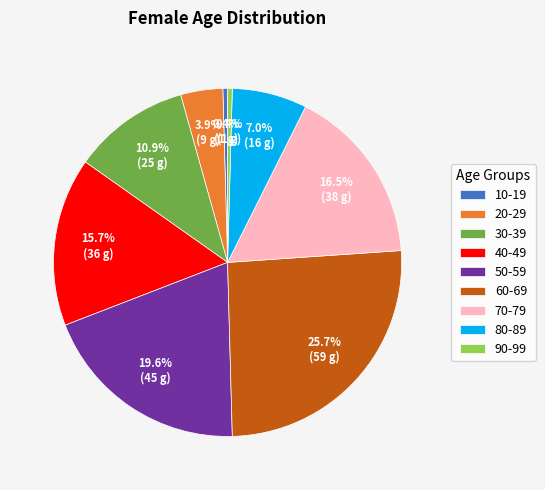

Does 40-49 represent more than half of the total?

No